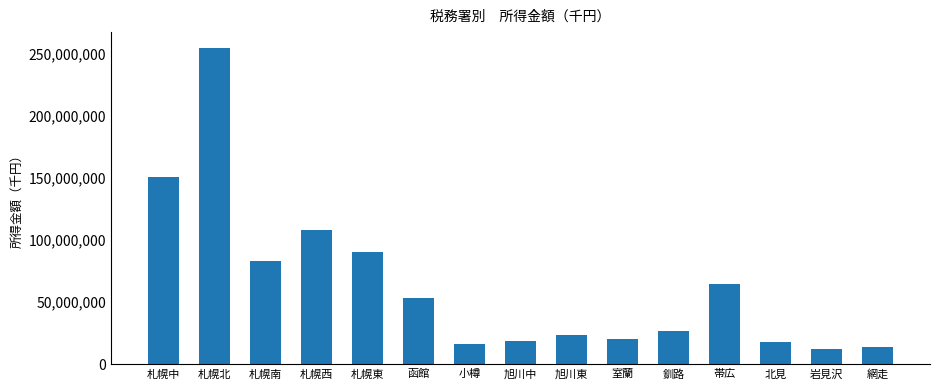

True or false: the data shows 23497481 at 網走.

False